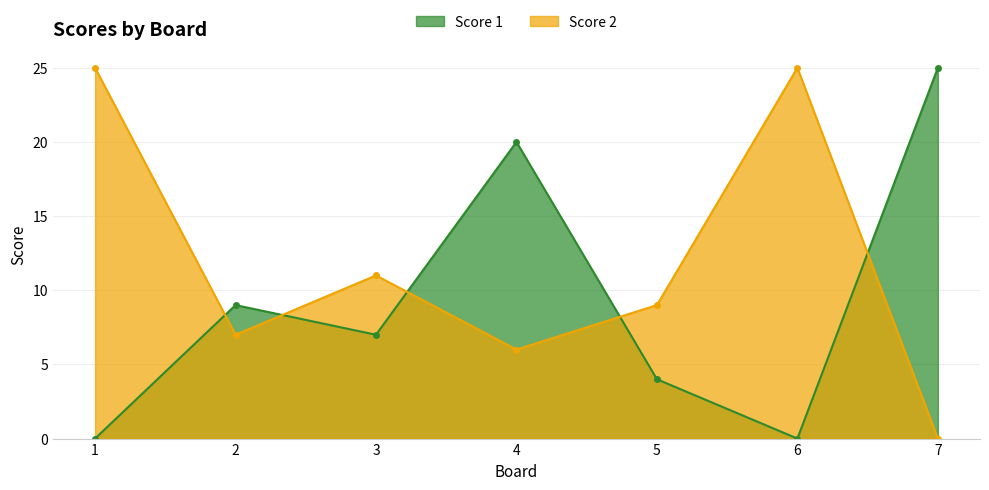

Rank the categories by Score 1 value from lowest to highest.

1, 6, 5, 3, 2, 4, 7